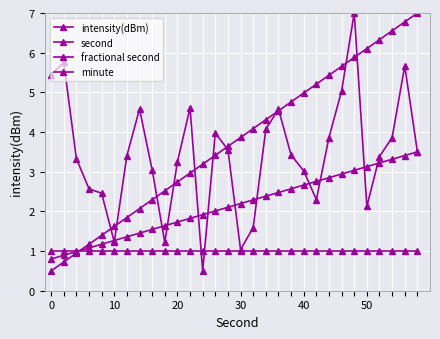

Is this an area chart (filled region under the line)?

No